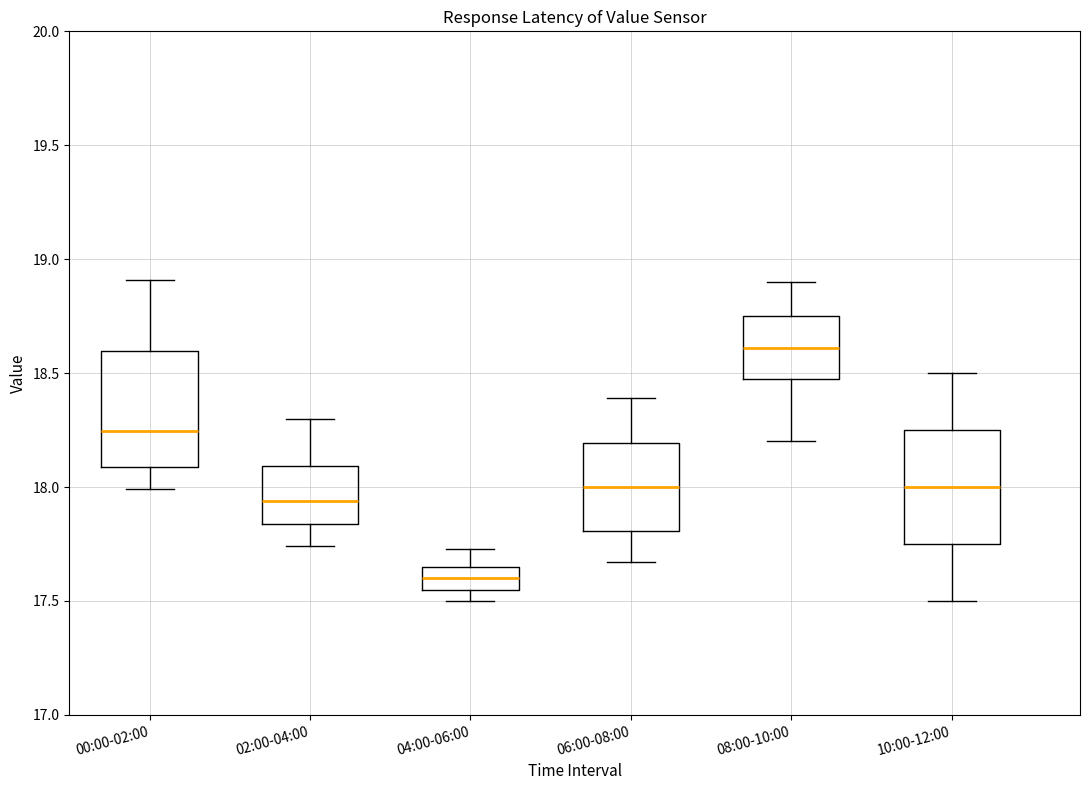

Which box has the highest median line?

08:00-10:00